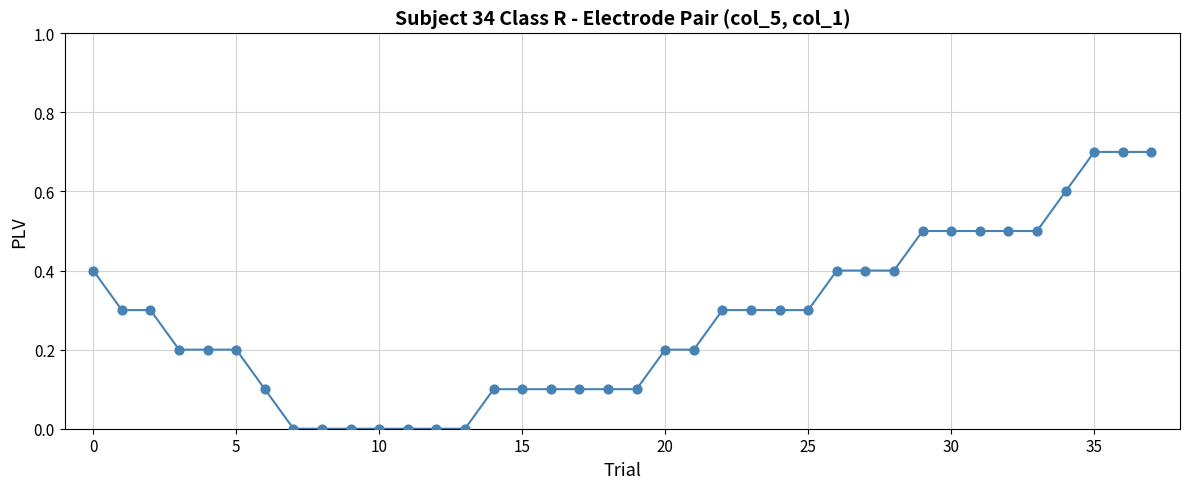

What is the difference between the maximum and minimum values?

0.7